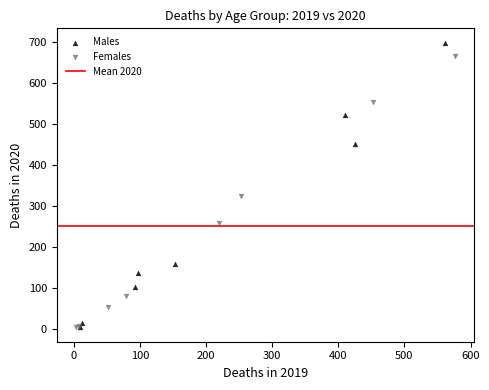

Which series has the largest Y range (max minus min)?

Males